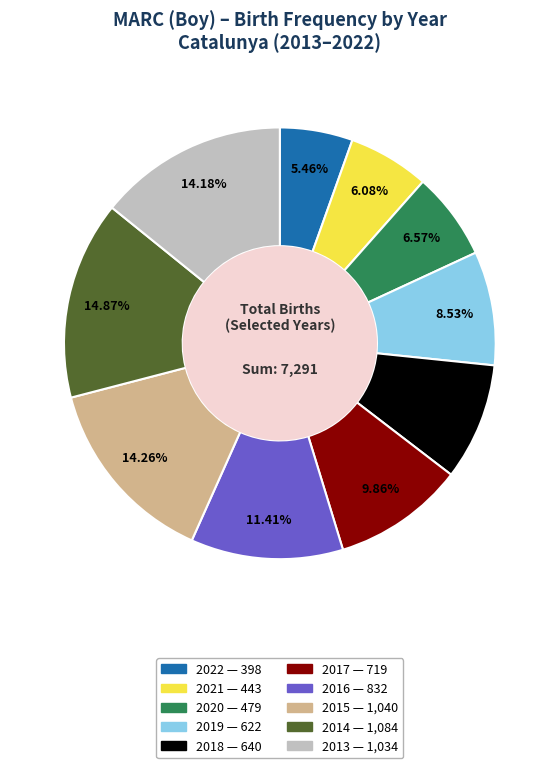

Which slice is the smallest?

2022